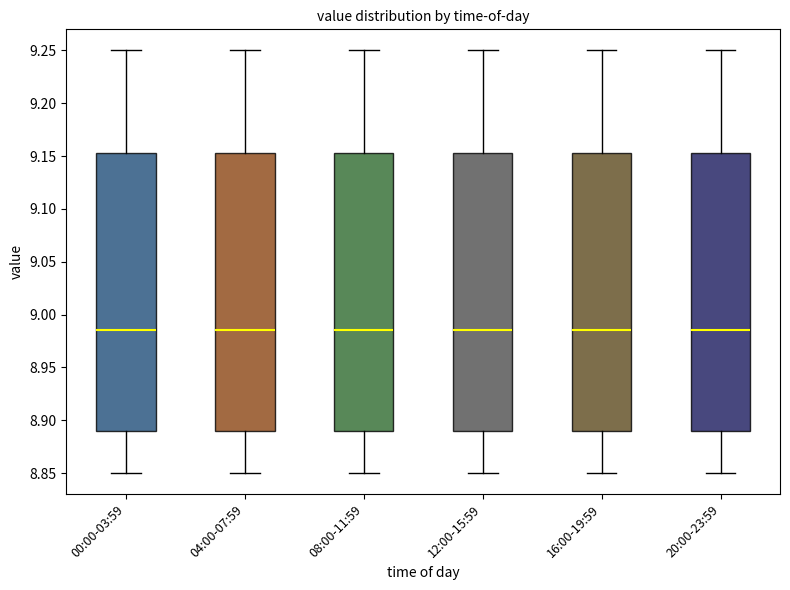

Where is the lower edge of the box for 20:00-23:59 on the y-axis? The values are not printed on the chart, so give them approximately, as read against the axis.

8.890